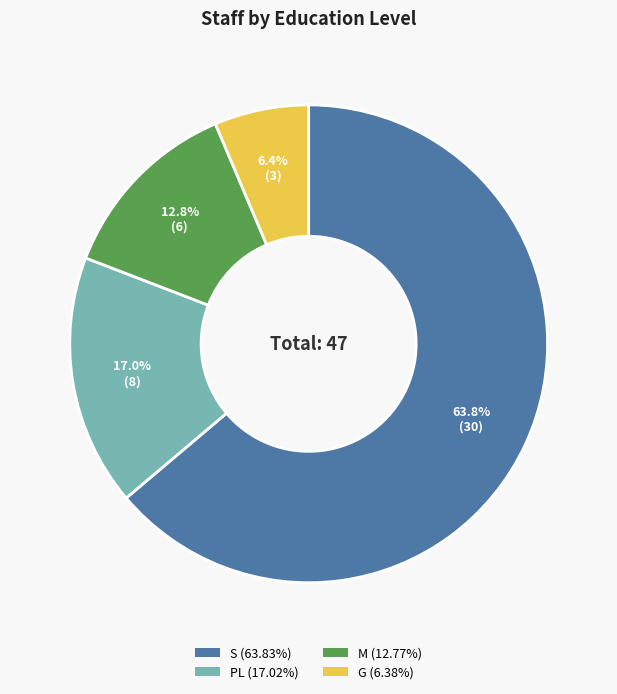

Rank the categories by value from lowest to highest.

G, M, PL, S